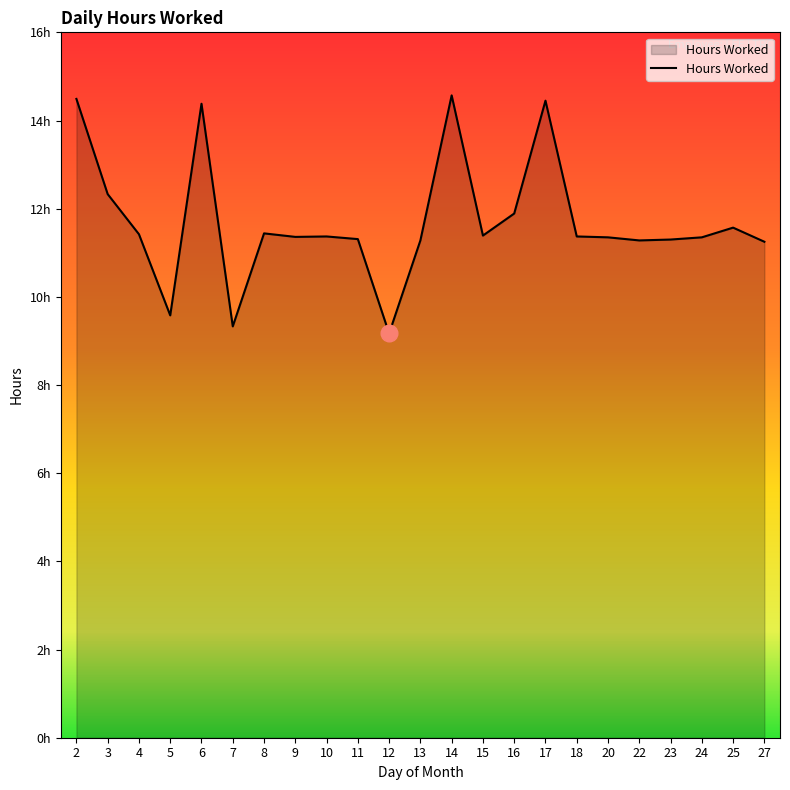

The chart shows a value of 11.3 at 13. True or false?

True